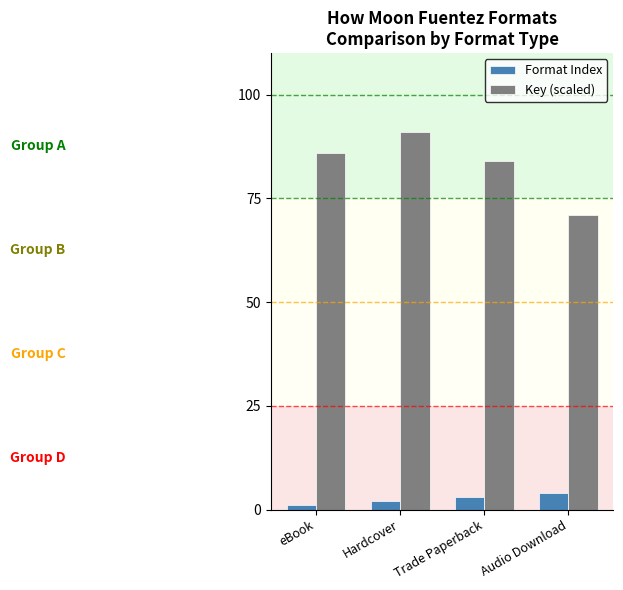

What is the label of the 1st bar from the right?

Audio Download